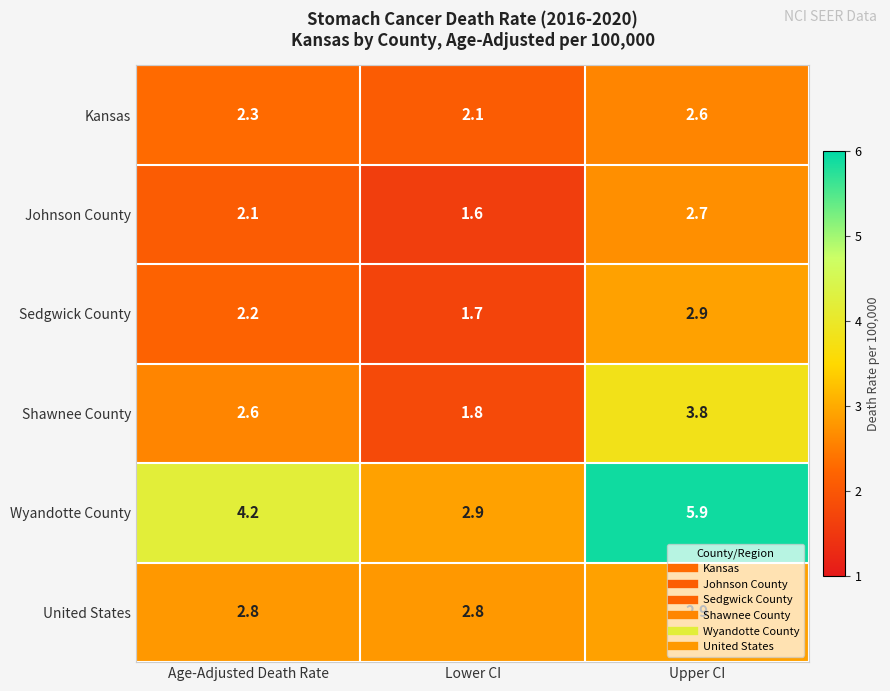

What value does the Shawnee County series have at Lower CI?

1.8